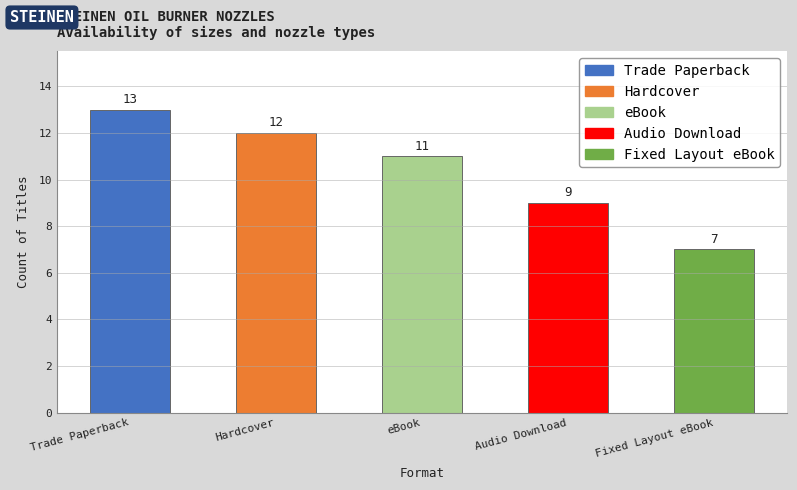

At which label does the data first exceed 11?

Trade Paperback